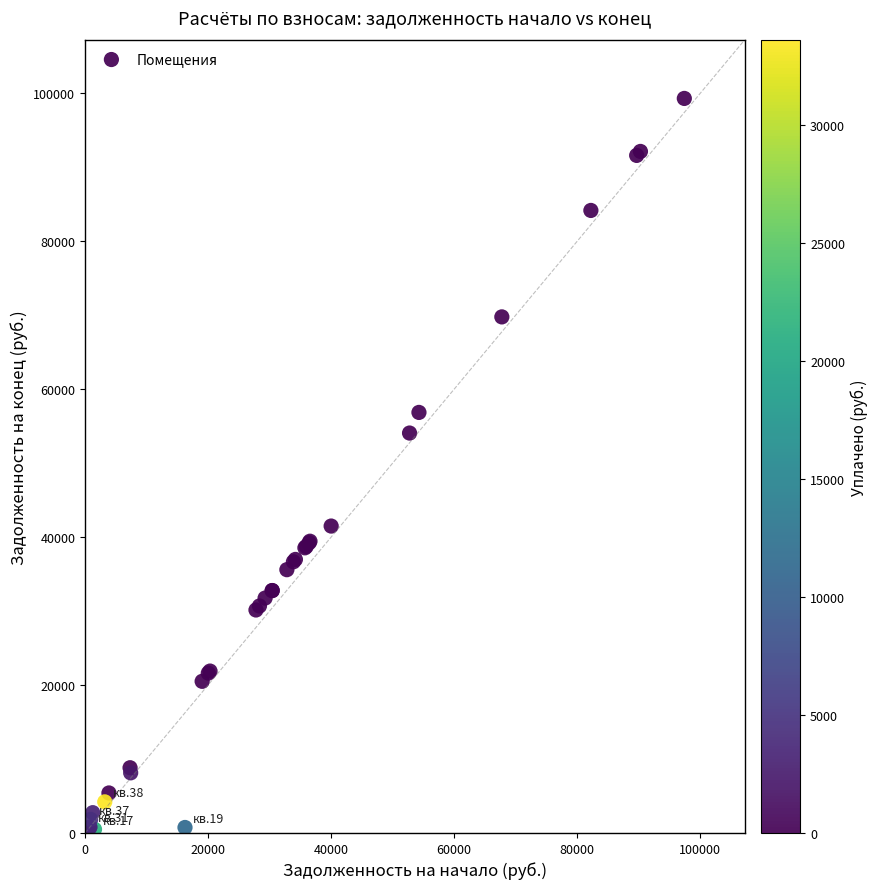

What Y value in the scatter plot is closest to 49648?

54063.3